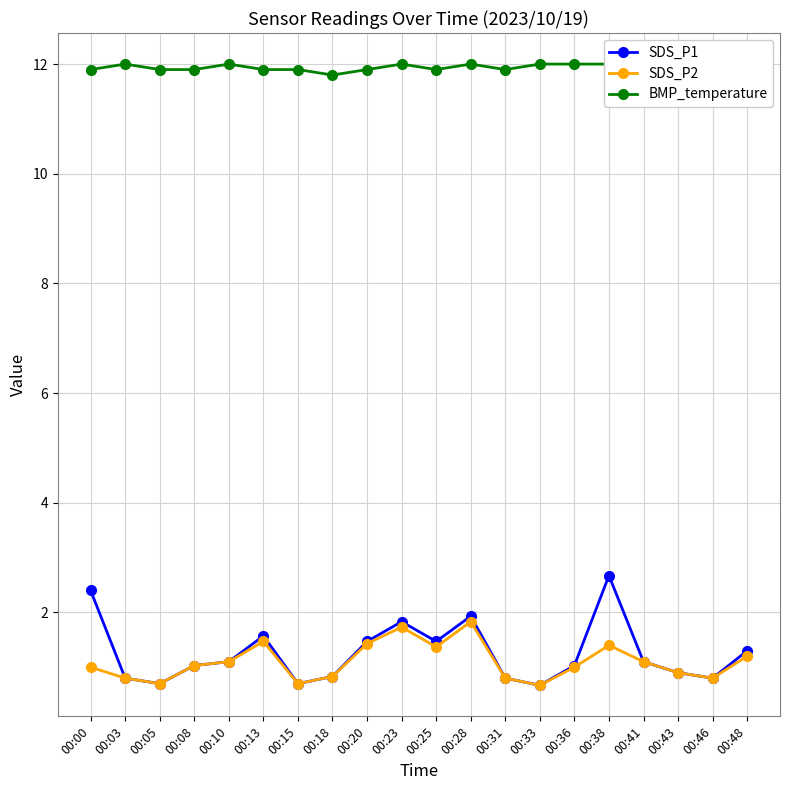

Reading right to left, extract all data points from this chart.

SDS_P1: 1.3	0.8	0.9	1.1	2.7	1.0	0.7	0.8	1.9	1.5	1.8	1.5	0.8	0.7	1.6	1.1	1.0	0.7	0.8	2.4
SDS_P2: 1.2	0.8	0.9	1.1	1.4	1.0	0.7	0.8	1.8	1.4	1.7	1.4	0.8	0.7	1.5	1.1	1.0	0.7	0.8	1.0
BMP_temperature: 11.8	11.8	11.6	11.9	12.0	12.0	12.0	11.9	12.0	11.9	12.0	11.9	11.8	11.9	11.9	12.0	11.9	11.9	12.0	11.9